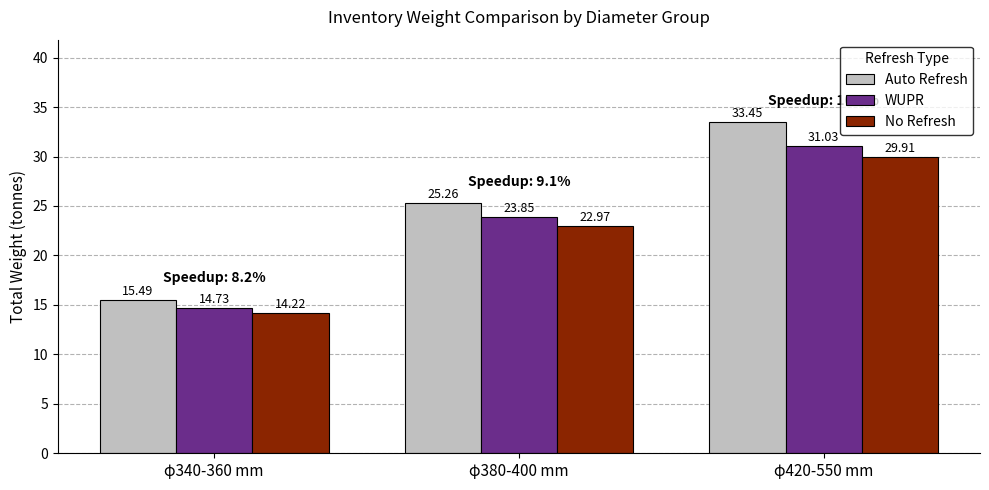

Is it true that Auto Refresh equals 25.3 at φ380-400 mm?

True